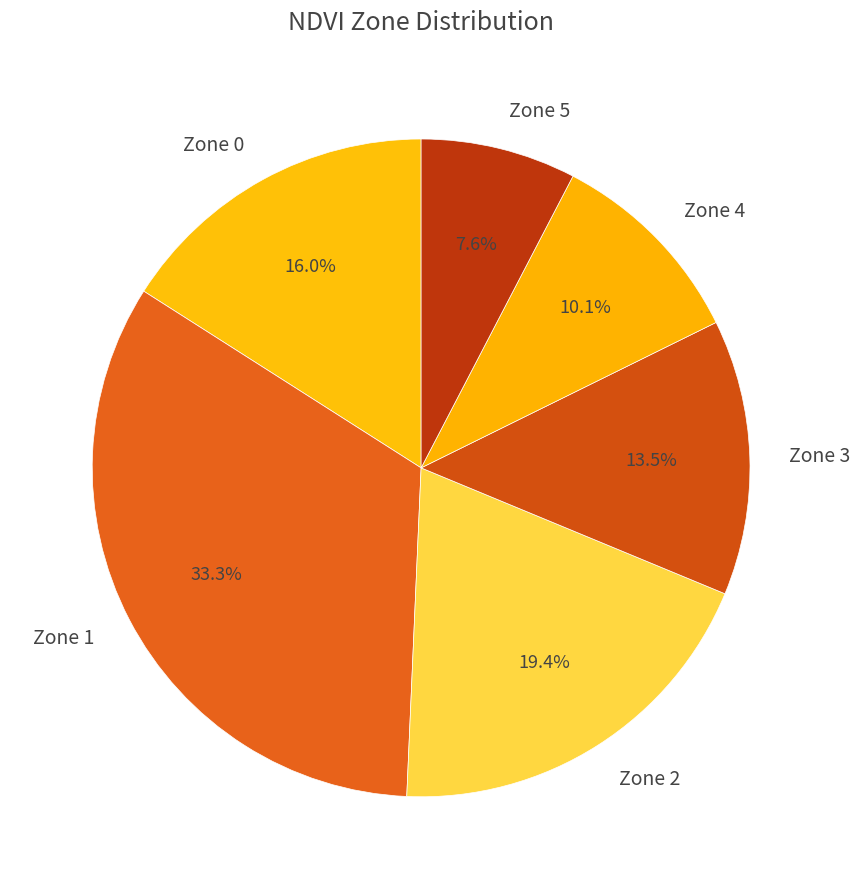

How much of the chart is everything except Zone 3?

86.5%